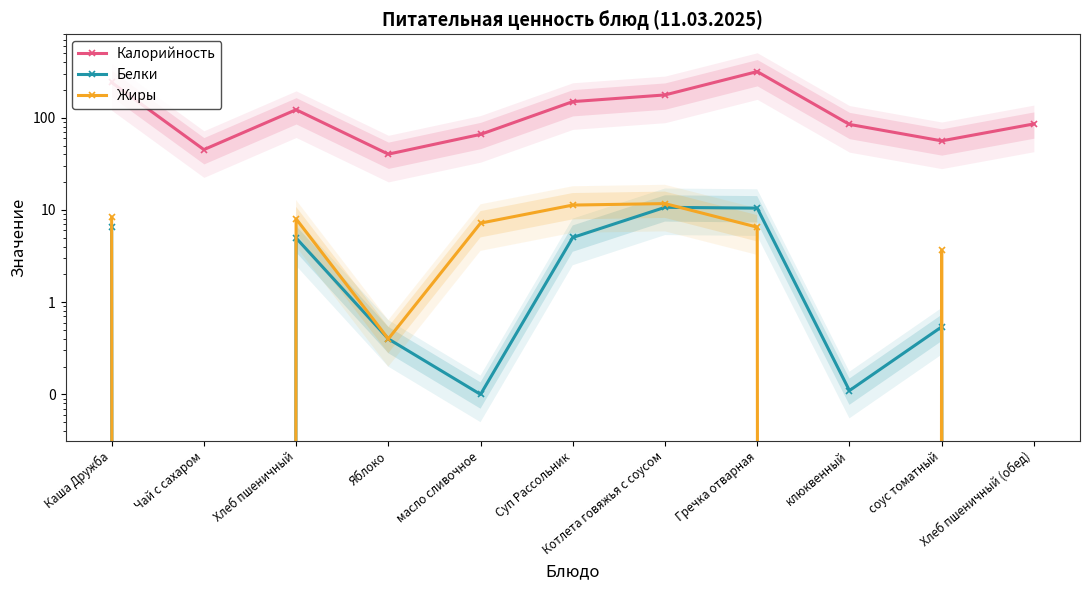

Is it true that Белки equals 5.0 at Хлеб пшеничный?

True